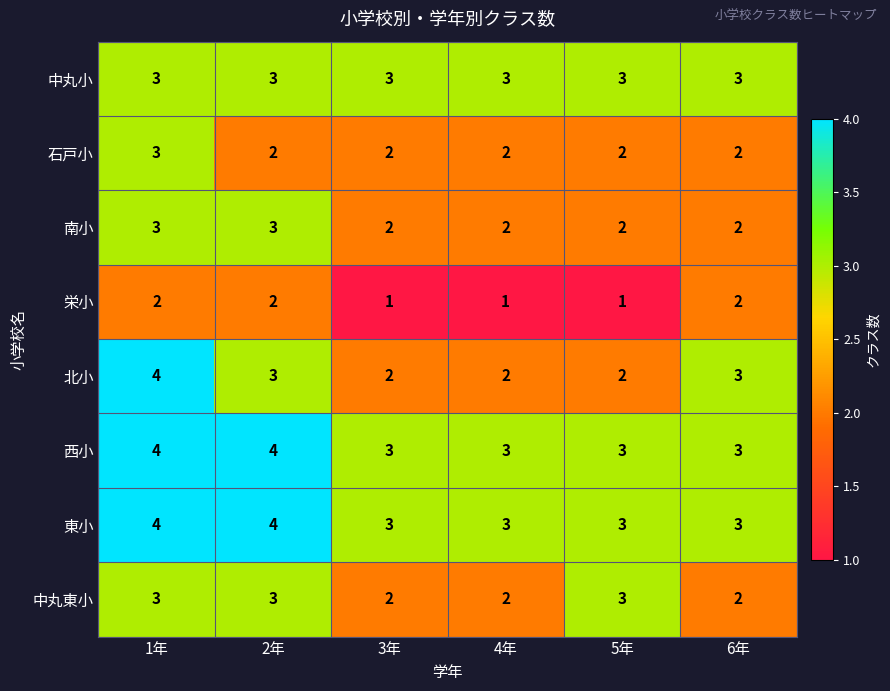

Count the 東小 values in the range 3 to 4.

6